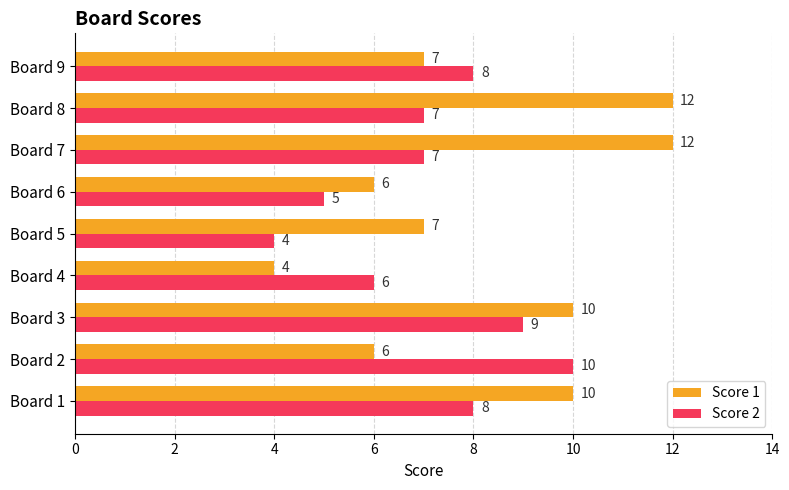

What is the sum of all Score 2 values?

64